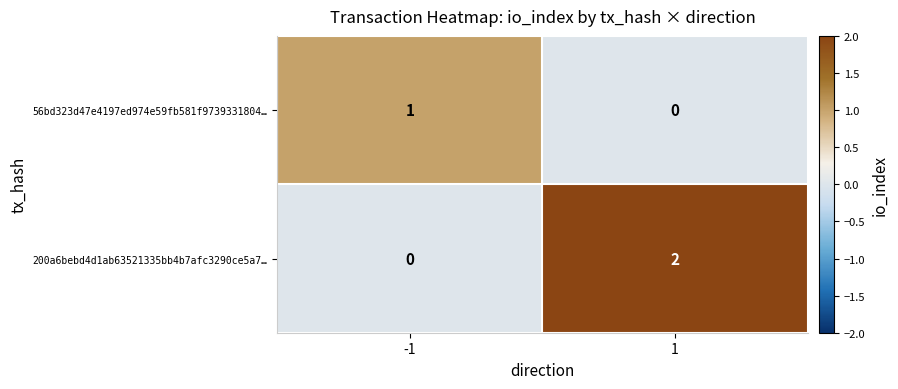

Which series has the widest spread of values?

200a6bebd4d1ab63521335bb4b7afc3290ce5a7…